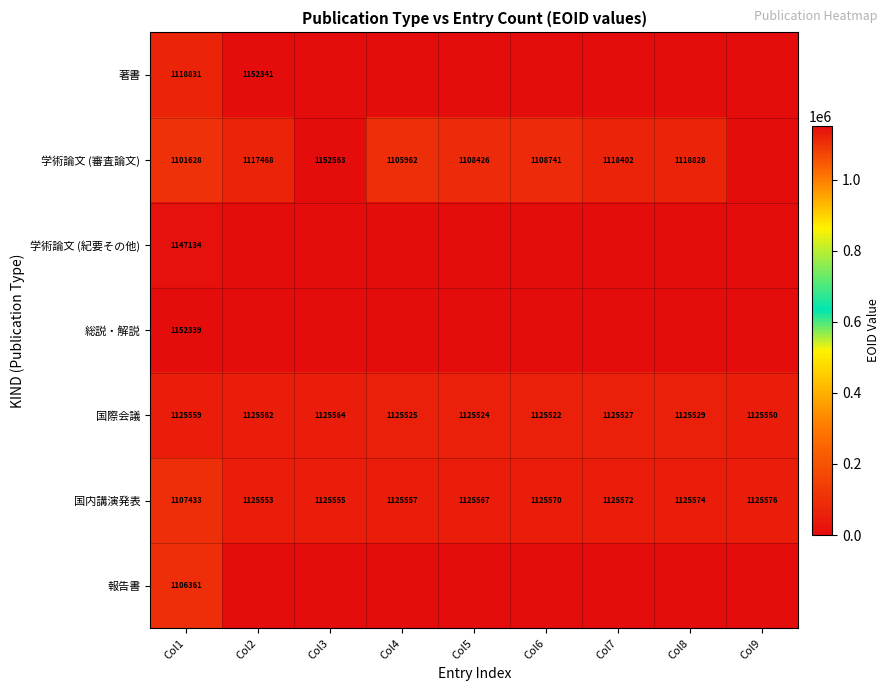

Is it true that 学術論文 (審査論文) equals 1118402 at Col7?

True